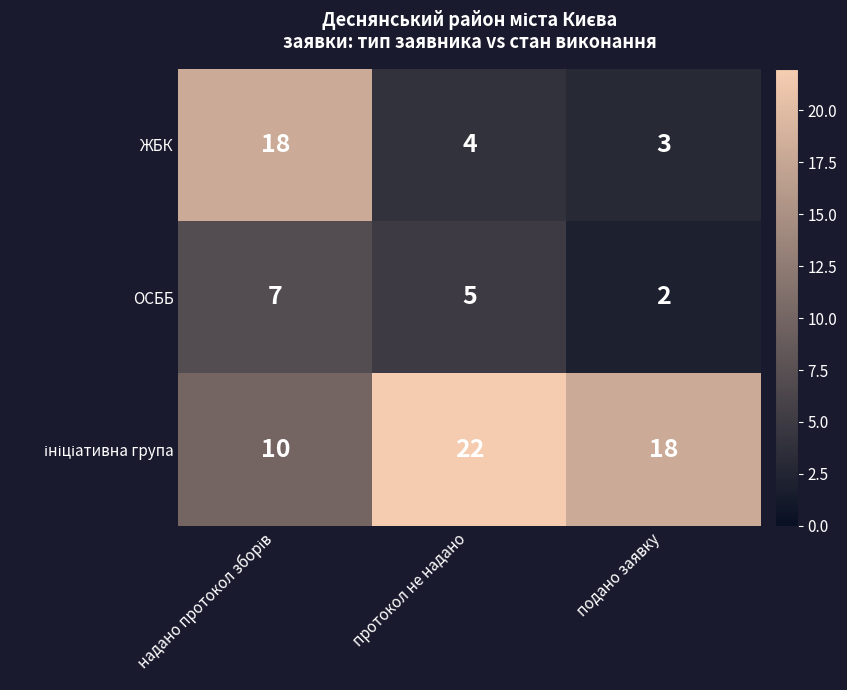

What is the greatest value displayed?

22